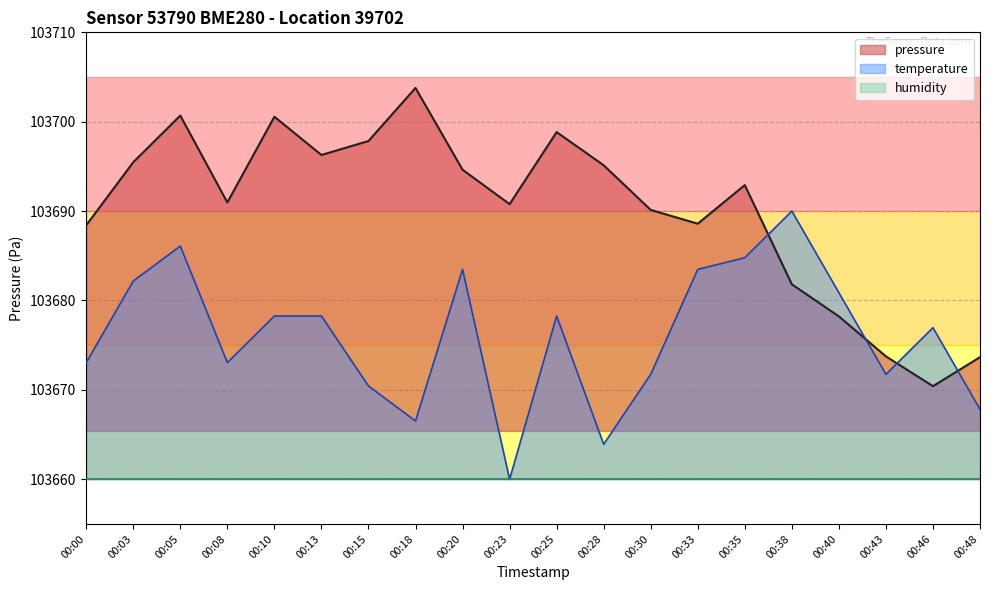

What is the lowest value of the pressure series?

103670.4